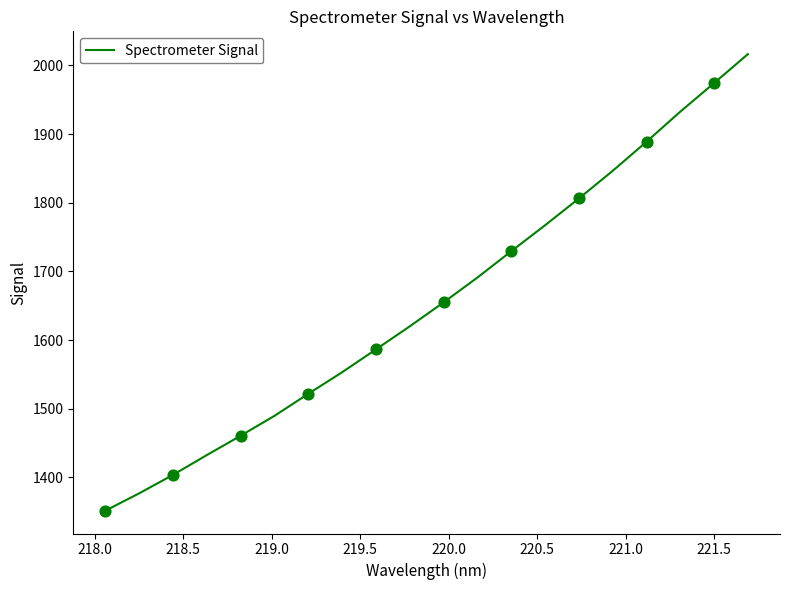

What is the greatest value displayed?

2016.3